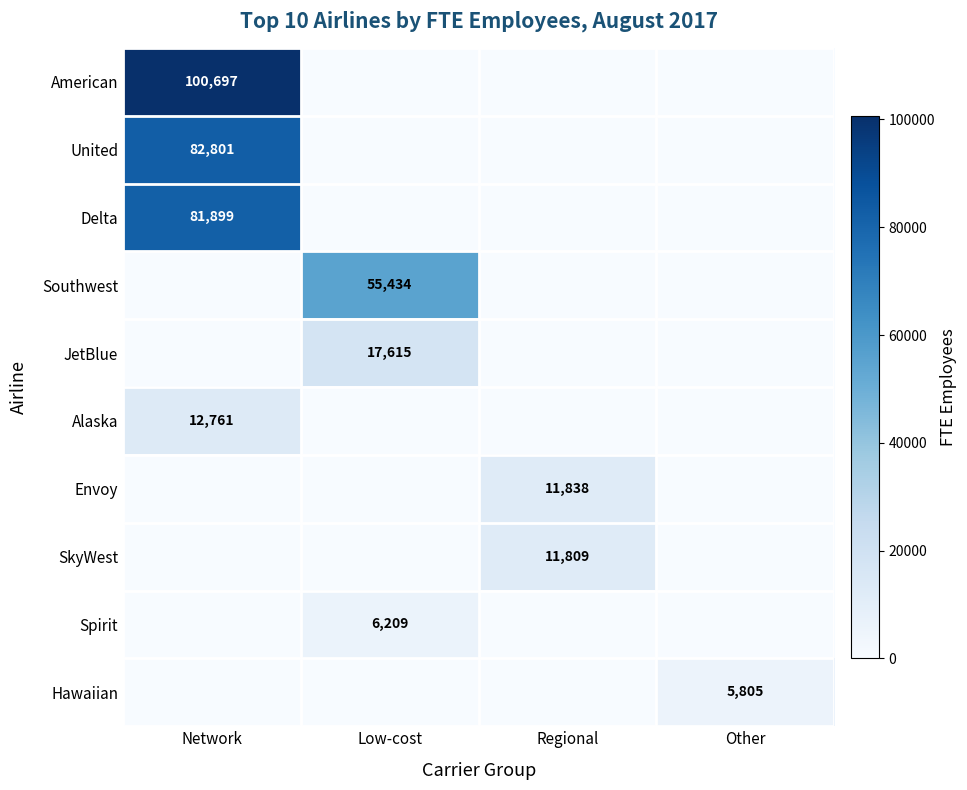

The value of United at Network is 82801. True or false?

True